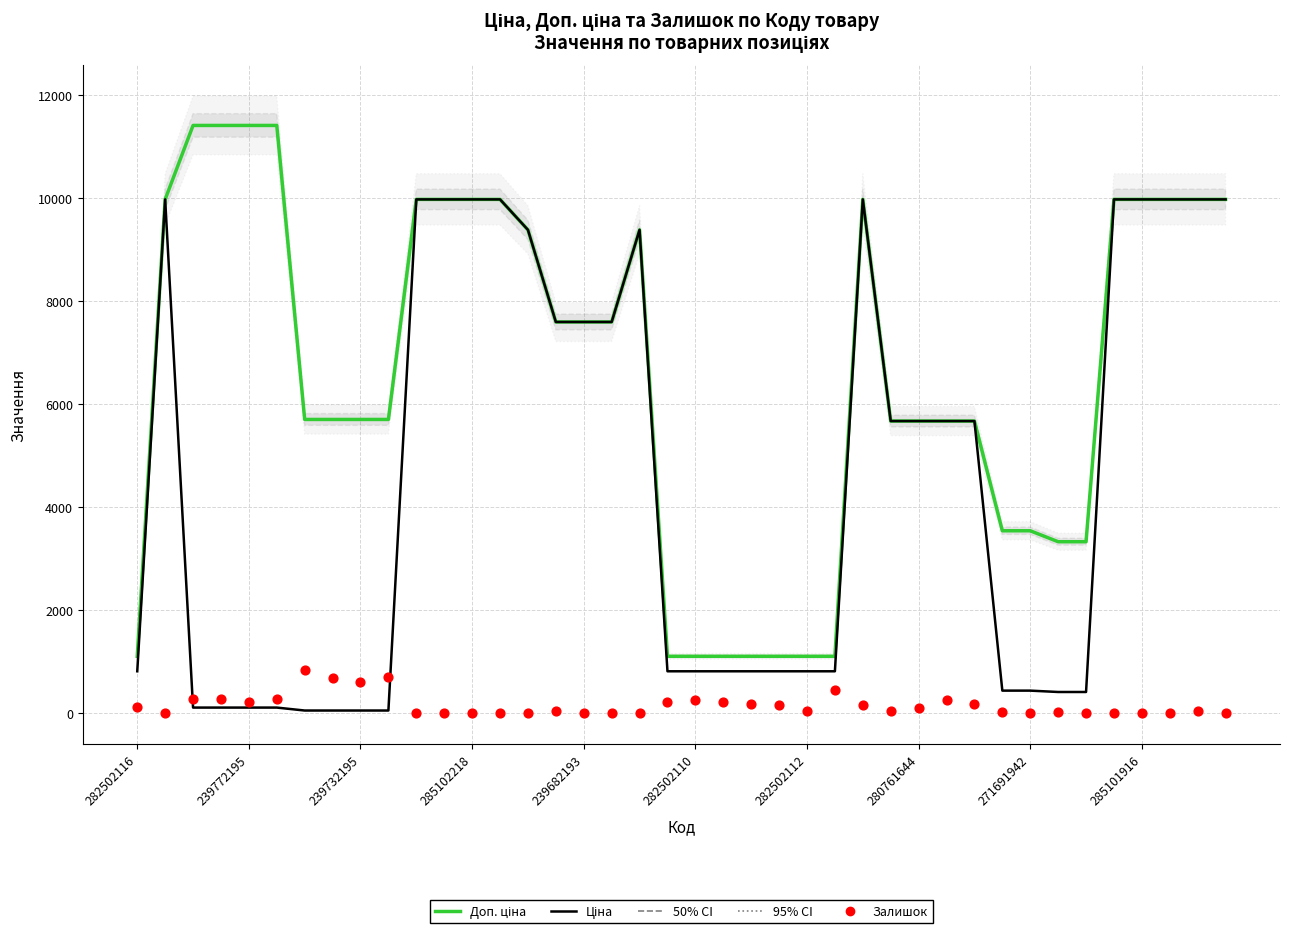

What are all the series names shown in the legend?

Доп. ціна, Ціна, Залишок